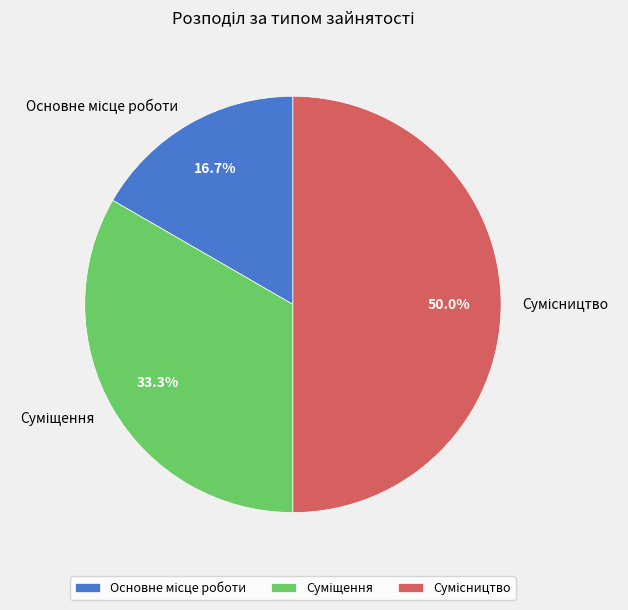

What percentage is NOT represented by Сумісництво?

50.0%